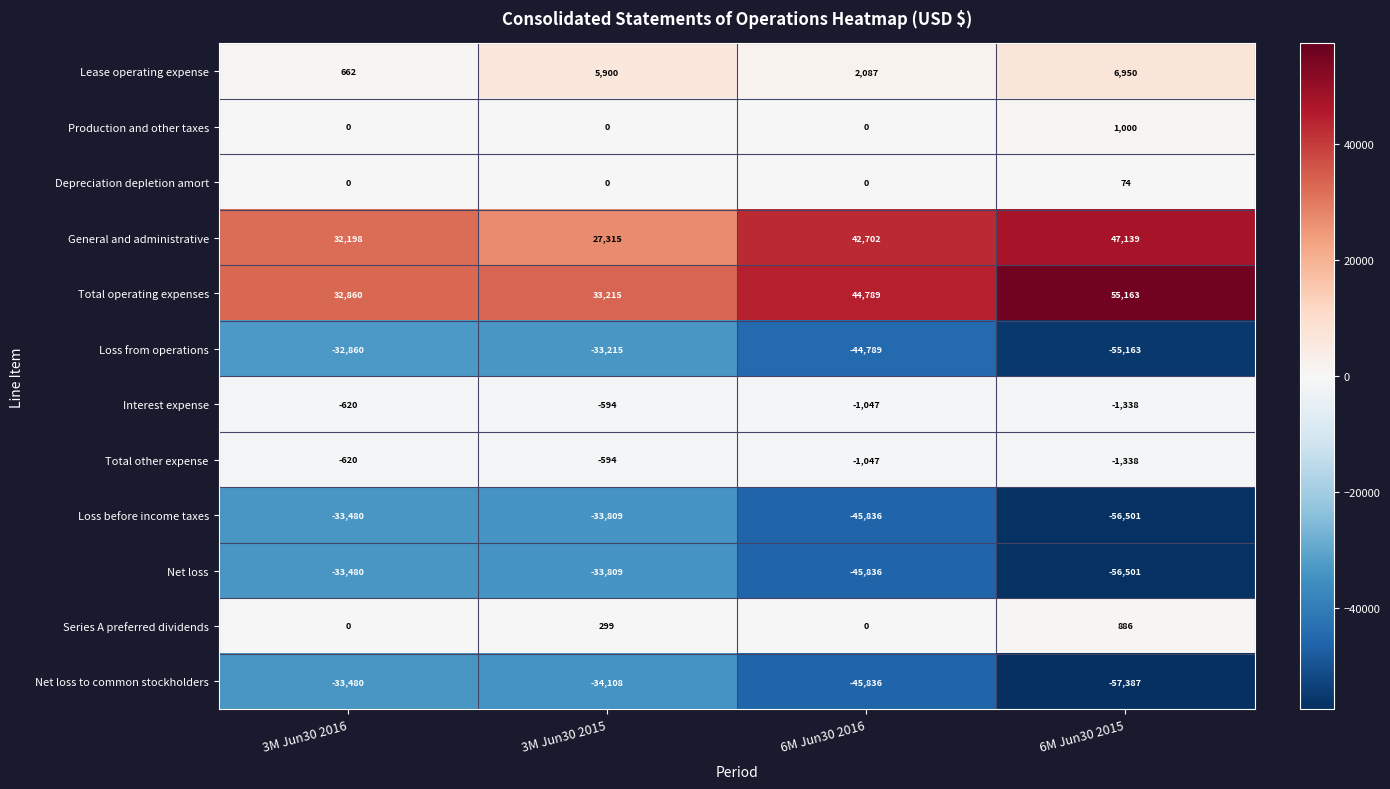

Which category has the highest value across all series?

6M Jun30 2015